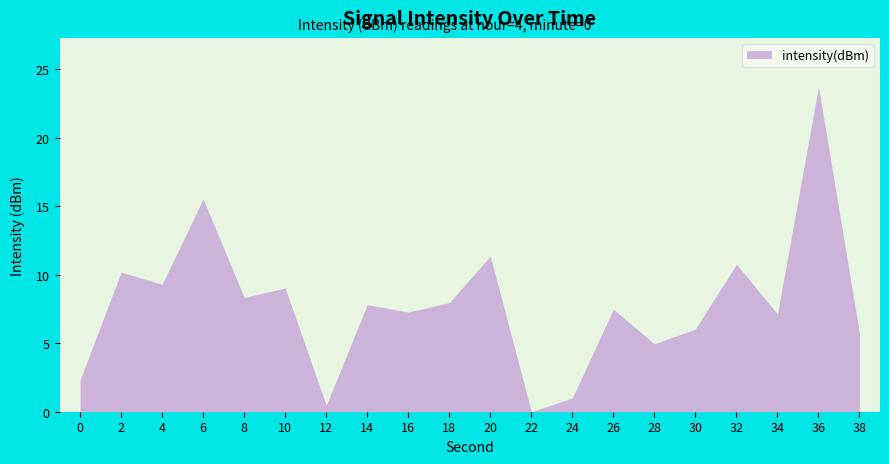

What is the maximum value shown in the chart?

23.7